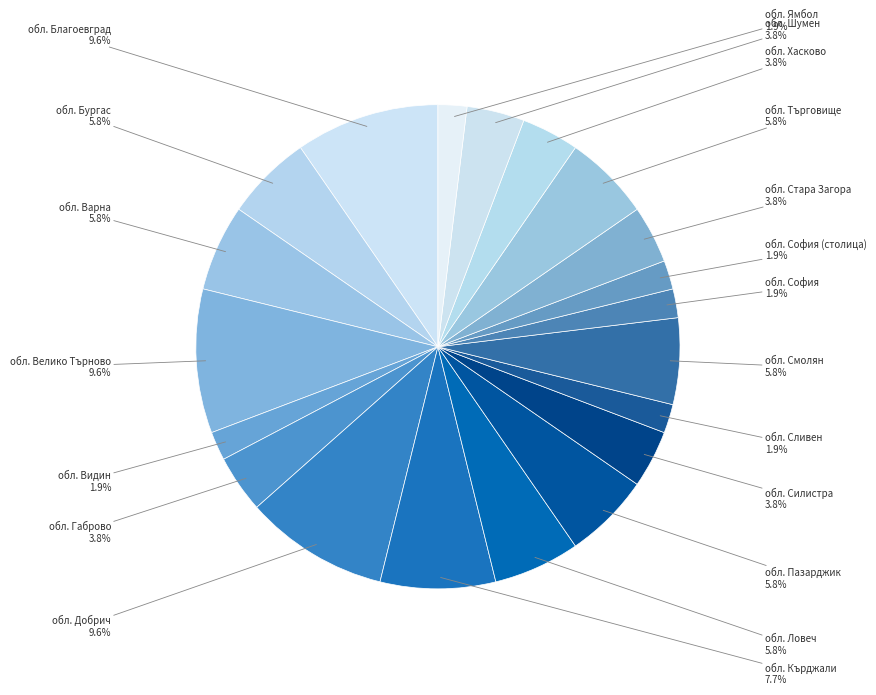

How many segments does this pie chart have?

20